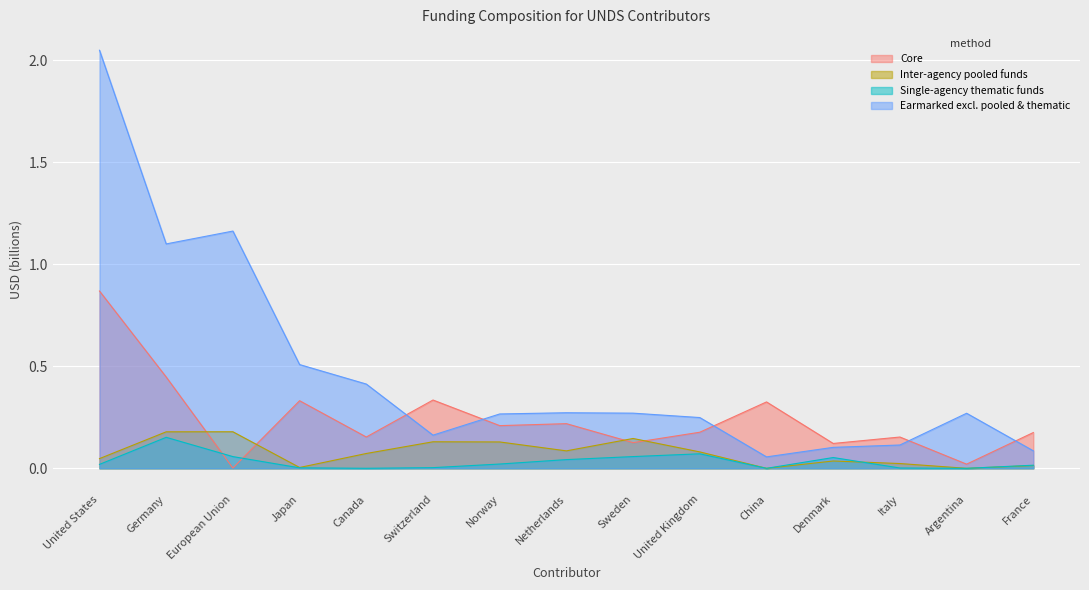

List the series in order of their peak value, lowest first.

Single-agency thematic funds, Inter-agency pooled funds, Core, Earmarked excl. pooled & thematic